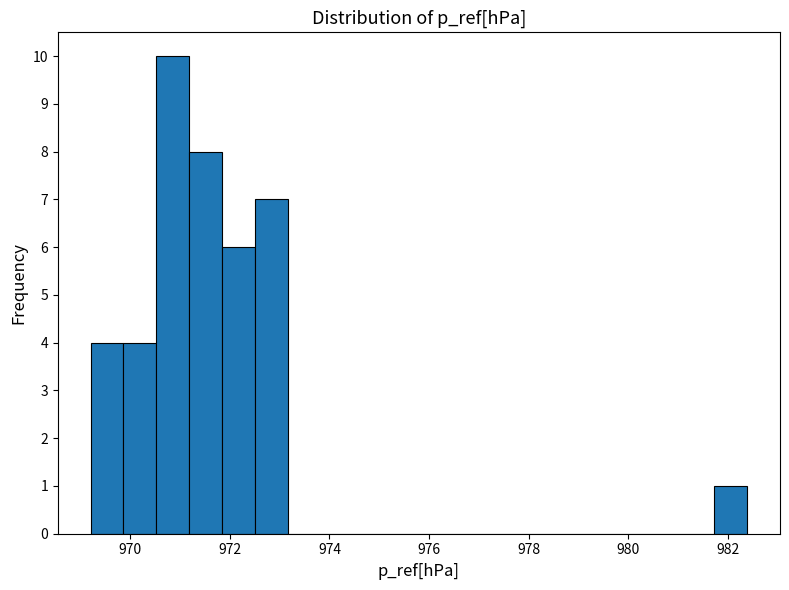

Around what value on the x-axis is the tallest bar? Give the approximate position of its centre, as read against the axis.

970.8